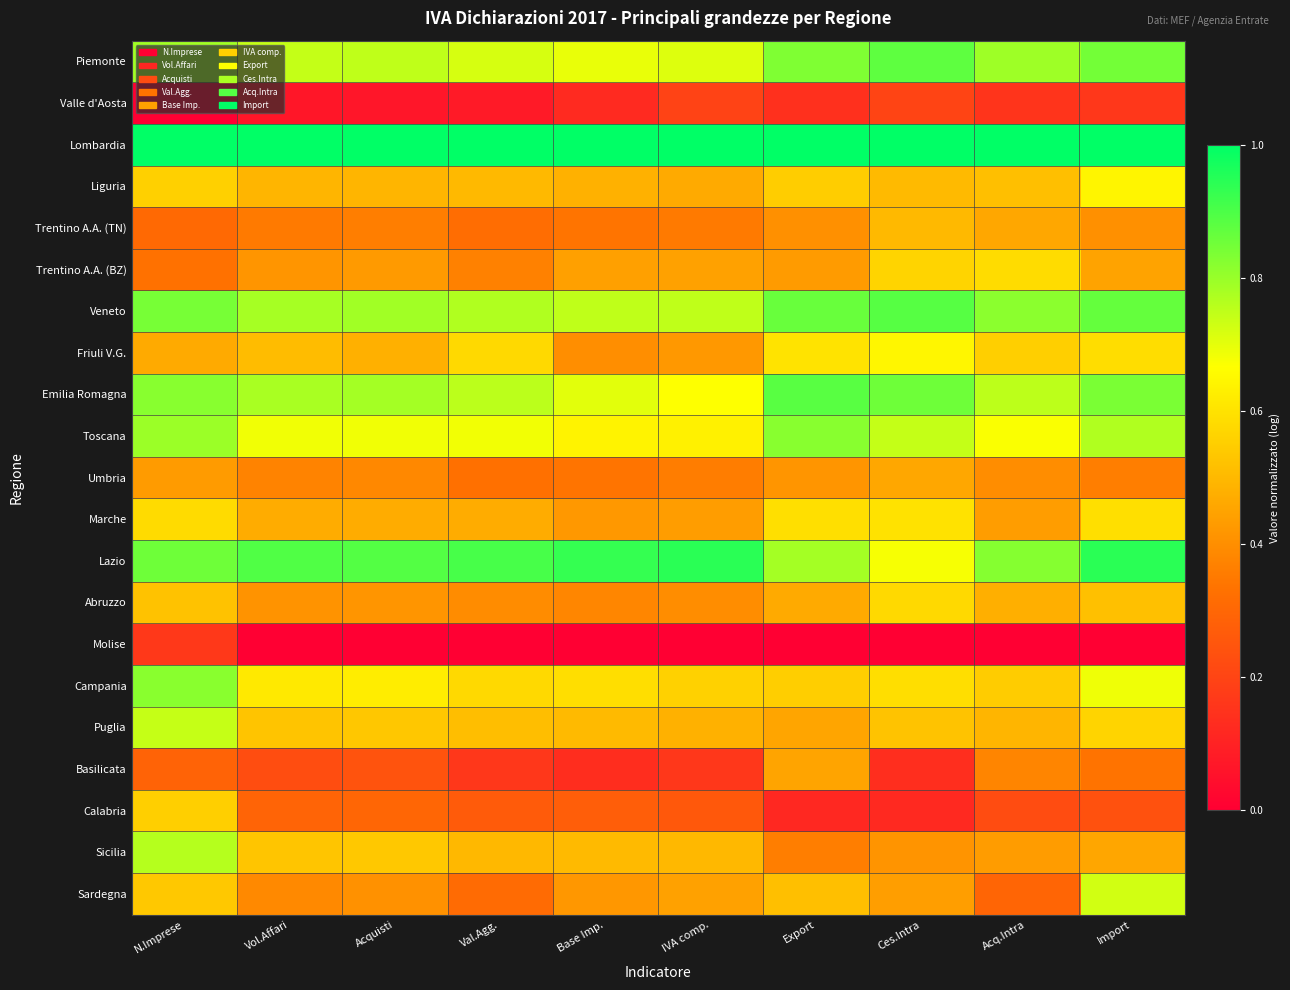

Reading right to left, list all the values displayed in this chart.

Piemonte: Import=0.8	Acq.Intra=0.8	Ces.Intra=0.9	Export=0.8	IVA comp.=0.7	Base Imp.=0.7	Val.Agg.=0.7	Acquisti=0.7	Vol.Affari=0.7	N.Imprese=0.8
Valle d'Aosta: Import=0.2	Acq.Intra=0.2	Ces.Intra=0.2	Export=0.1	IVA comp.=0.2	Base Imp.=0.1	Val.Agg.=0.1	Acquisti=0.1	Vol.Affari=0.1	N.Imprese=0.0
Lombardia: Import=1.0	Acq.Intra=1.0	Ces.Intra=1.0	Export=1.0	IVA comp.=1.0	Base Imp.=1.0	Val.Agg.=1.0	Acquisti=1.0	Vol.Affari=1.0	N.Imprese=1.0
Liguria: Import=0.6	Acq.Intra=0.5	Ces.Intra=0.5	Export=0.6	IVA comp.=0.5	Base Imp.=0.5	Val.Agg.=0.5	Acquisti=0.5	Vol.Affari=0.5	N.Imprese=0.6
Trentino A.A. (TN): Import=0.4	Acq.Intra=0.5	Ces.Intra=0.5	Export=0.4	IVA comp.=0.4	Base Imp.=0.3	Val.Agg.=0.3	Acquisti=0.4	Vol.Affari=0.4	N.Imprese=0.3
Trentino A.A. (BZ): Import=0.4	Acq.Intra=0.6	Ces.Intra=0.6	Export=0.4	IVA comp.=0.4	Base Imp.=0.4	Val.Agg.=0.4	Acquisti=0.4	Vol.Affari=0.4	N.Imprese=0.3
Veneto: Import=0.9	Acq.Intra=0.8	Ces.Intra=0.9	Export=0.9	IVA comp.=0.7	Base Imp.=0.7	Val.Agg.=0.8	Acquisti=0.8	Vol.Affari=0.8	N.Imprese=0.8
Friuli V.G.: Import=0.6	Acq.Intra=0.6	Ces.Intra=0.6	Export=0.6	IVA comp.=0.4	Base Imp.=0.4	Val.Agg.=0.6	Acquisti=0.5	Vol.Affari=0.5	N.Imprese=0.5
Emilia Romagna: Import=0.8	Acq.Intra=0.8	Ces.Intra=0.9	Export=0.9	IVA comp.=0.7	Base Imp.=0.7	Val.Agg.=0.8	Acquisti=0.8	Vol.Affari=0.8	N.Imprese=0.8
Toscana: Import=0.8	Acq.Intra=0.7	Ces.Intra=0.7	Export=0.8	IVA comp.=0.6	Base Imp.=0.6	Val.Agg.=0.7	Acquisti=0.7	Vol.Affari=0.7	N.Imprese=0.8
Umbria: Import=0.4	Acq.Intra=0.4	Ces.Intra=0.5	Export=0.4	IVA comp.=0.4	Base Imp.=0.3	Val.Agg.=0.3	Acquisti=0.4	Vol.Affari=0.4	N.Imprese=0.4
Marche: Import=0.6	Acq.Intra=0.4	Ces.Intra=0.6	Export=0.6	IVA comp.=0.4	Base Imp.=0.4	Val.Agg.=0.5	Acquisti=0.5	Vol.Affari=0.5	N.Imprese=0.6
Lazio: Import=0.9	Acq.Intra=0.8	Ces.Intra=0.7	Export=0.8	IVA comp.=0.9	Base Imp.=0.9	Val.Agg.=0.9	Acquisti=0.9	Vol.Affari=0.9	N.Imprese=0.9
Abruzzo: Import=0.5	Acq.Intra=0.5	Ces.Intra=0.6	Export=0.5	IVA comp.=0.4	Base Imp.=0.4	Val.Agg.=0.4	Acquisti=0.4	Vol.Affari=0.4	N.Imprese=0.5
Molise: Import=0.0	Acq.Intra=0.0	Ces.Intra=0.0	Export=0.0	IVA comp.=0.0	Base Imp.=0.0	Val.Agg.=0.0	Acquisti=0.0	Vol.Affari=0.0	N.Imprese=0.2
Campania: Import=0.7	Acq.Intra=0.5	Ces.Intra=0.6	Export=0.6	IVA comp.=0.6	Base Imp.=0.6	Val.Agg.=0.6	Acquisti=0.6	Vol.Affari=0.6	N.Imprese=0.8
Puglia: Import=0.6	Acq.Intra=0.5	Ces.Intra=0.5	Export=0.5	IVA comp.=0.5	Base Imp.=0.5	Val.Agg.=0.5	Acquisti=0.5	Vol.Affari=0.5	N.Imprese=0.7
Basilicata: Import=0.3	Acq.Intra=0.4	Ces.Intra=0.1	Export=0.5	IVA comp.=0.2	Base Imp.=0.1	Val.Agg.=0.2	Acquisti=0.2	Vol.Affari=0.2	N.Imprese=0.3
Calabria: Import=0.2	Acq.Intra=0.2	Ces.Intra=0.1	Export=0.1	IVA comp.=0.3	Base Imp.=0.3	Val.Agg.=0.3	Acquisti=0.3	Vol.Affari=0.3	N.Imprese=0.6
Sicilia: Import=0.5	Acq.Intra=0.4	Ces.Intra=0.4	Export=0.4	IVA comp.=0.5	Base Imp.=0.5	Val.Agg.=0.5	Acquisti=0.5	Vol.Affari=0.5	N.Imprese=0.8
Sardegna: Import=0.7	Acq.Intra=0.3	Ces.Intra=0.4	Export=0.5	IVA comp.=0.4	Base Imp.=0.4	Val.Agg.=0.3	Acquisti=0.4	Vol.Affari=0.4	N.Imprese=0.5